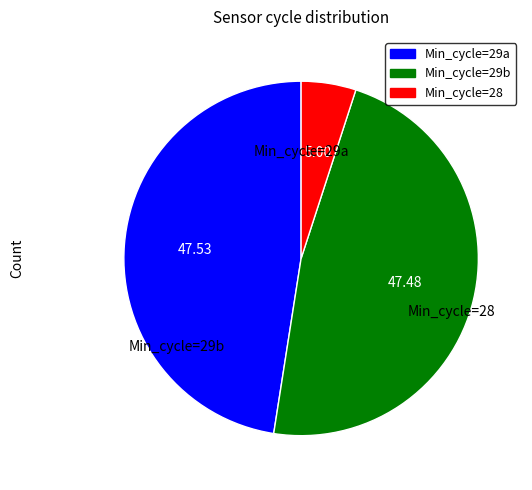

Is Min_cycle=29a the majority of the pie?

No